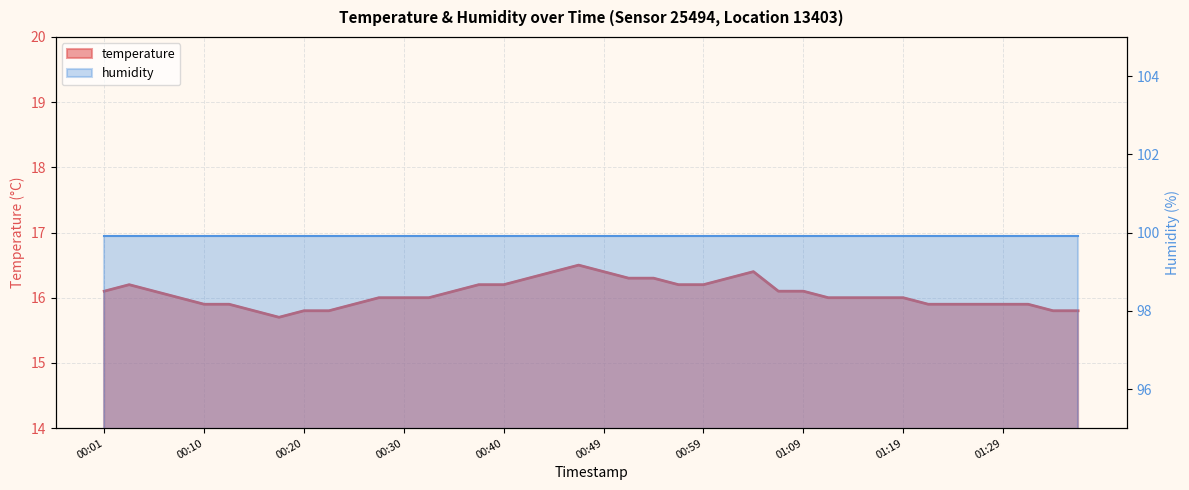

What is the sum of all values?

642.3